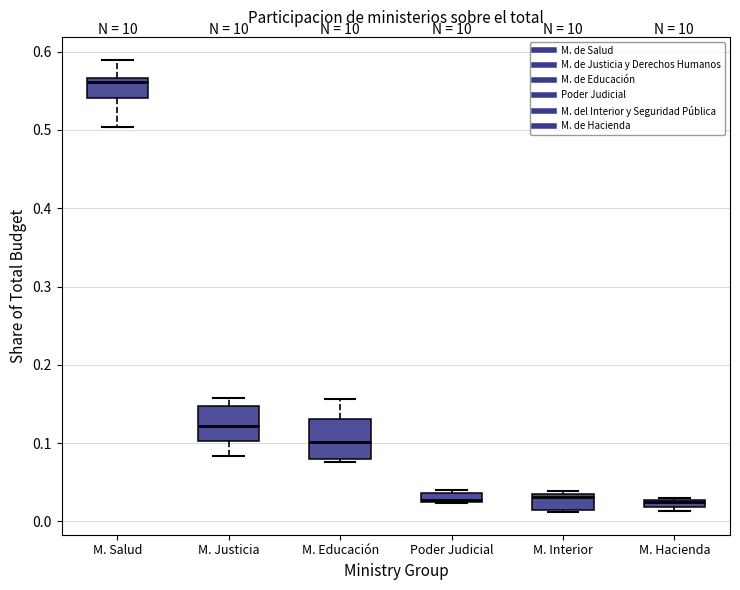

Where does the median line of the box for M. Justicia sit on the y-axis? The values are not printed on the chart, so give them approximately, as read against the axis.

0.12